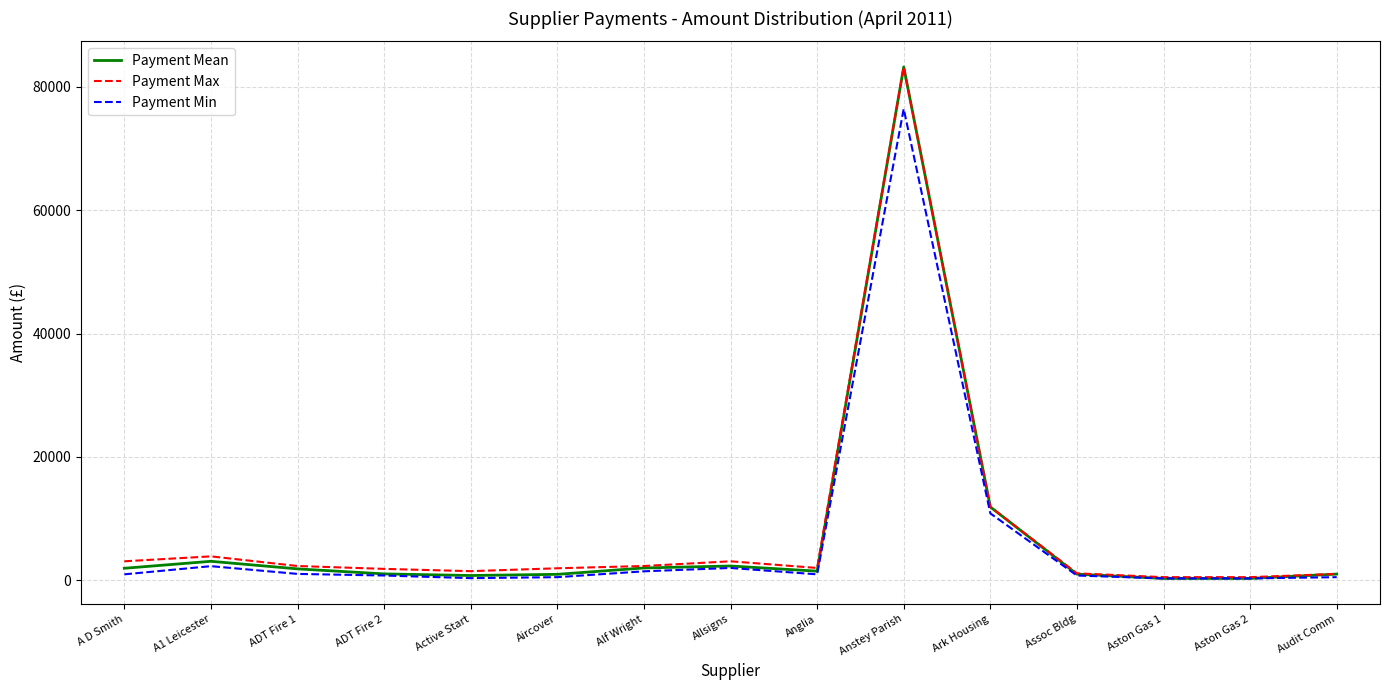

What is the maximum value shown in the chart?

83250.0